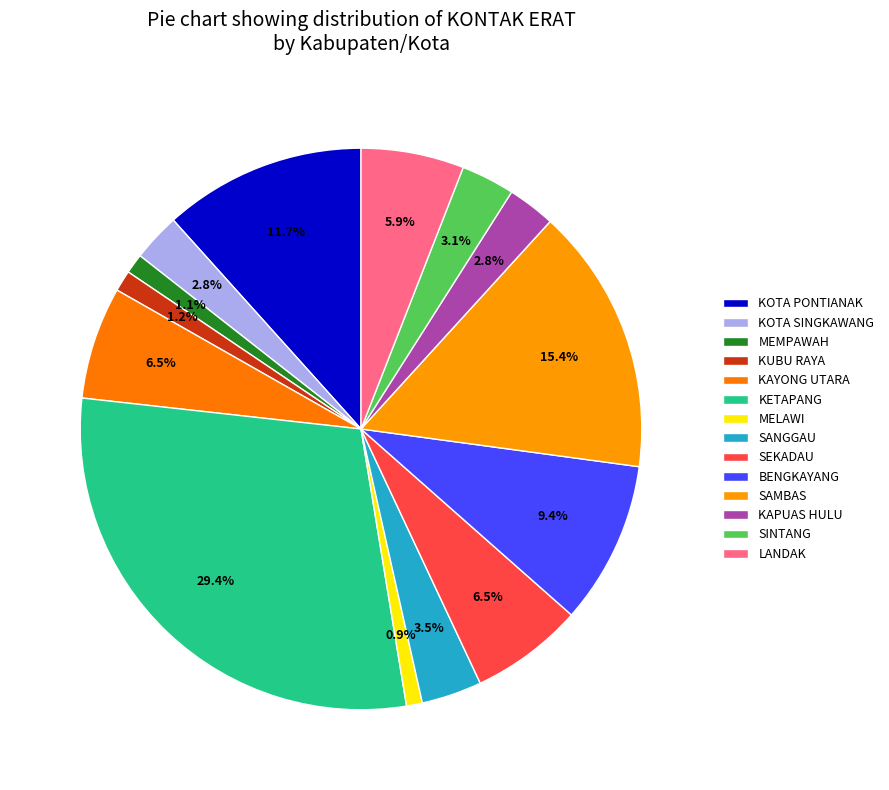

Combined, do SANGGAU and KOTA SINGKAWANG account for over 50%?

No